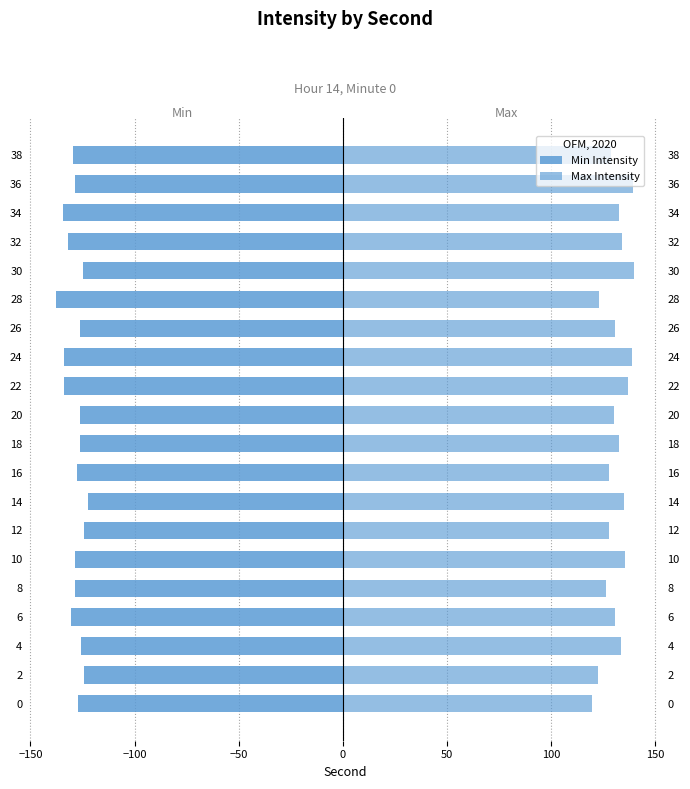

At how many categories does at least one series exceed 36?

20